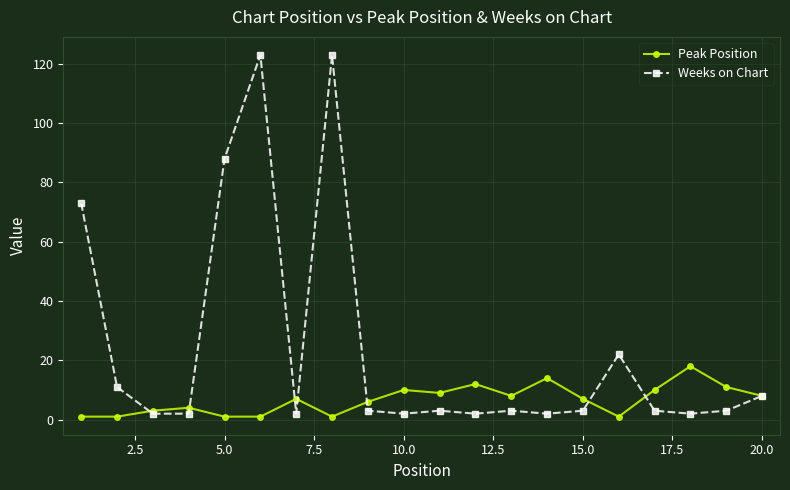

What is the maximum value shown in the chart?

123